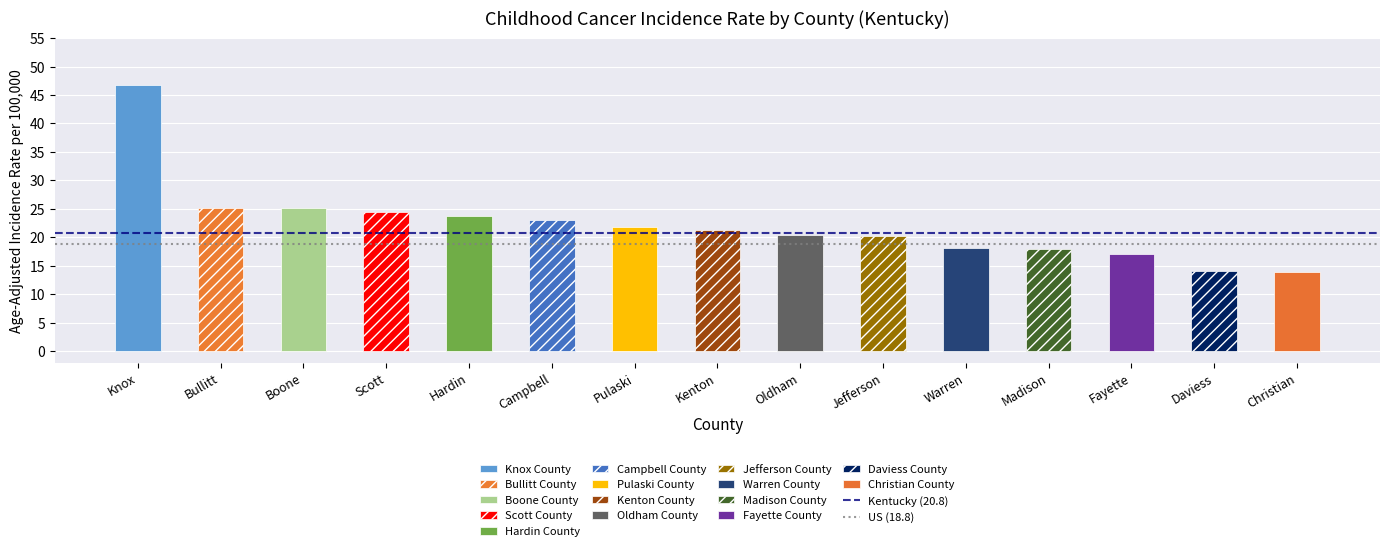

Between Jefferson and Campbell, which is larger?

Campbell